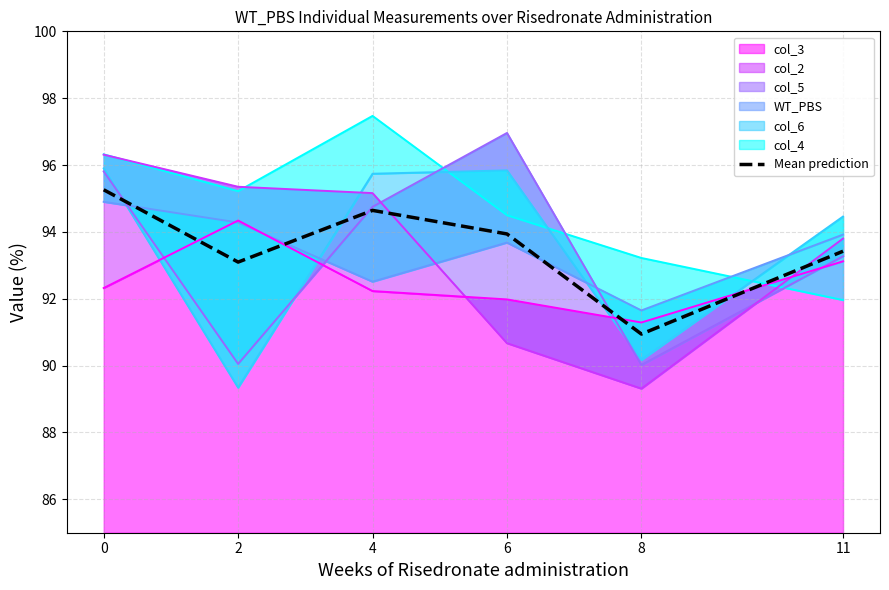

At which category does the data reach its first local valley?

2